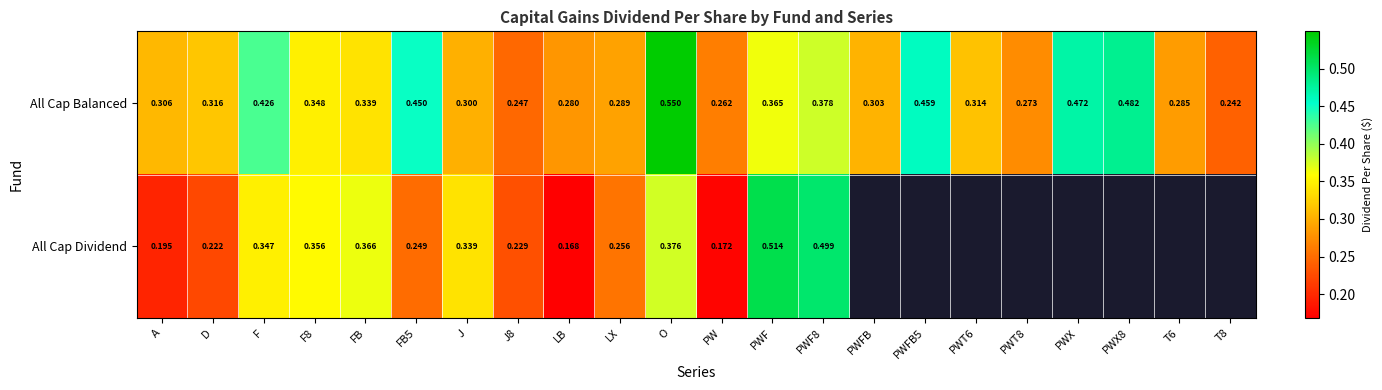

Between J8 and LX, which is larger?

LX